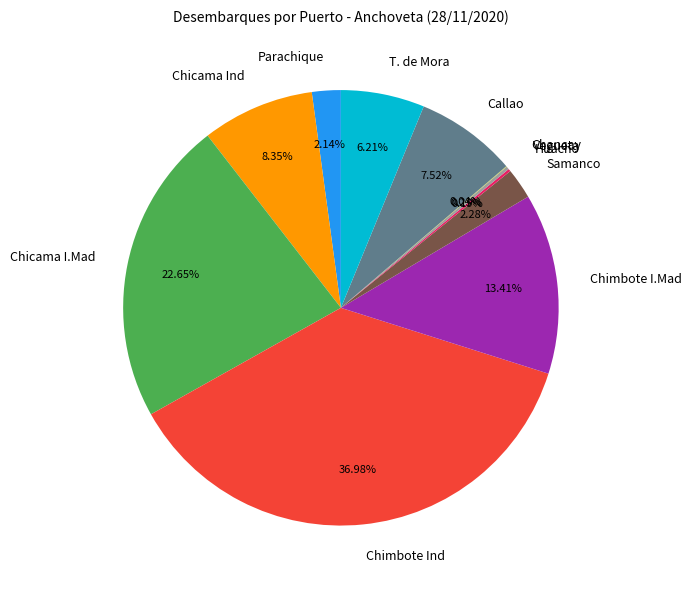

Is Chicama Ind the majority of the pie?

No